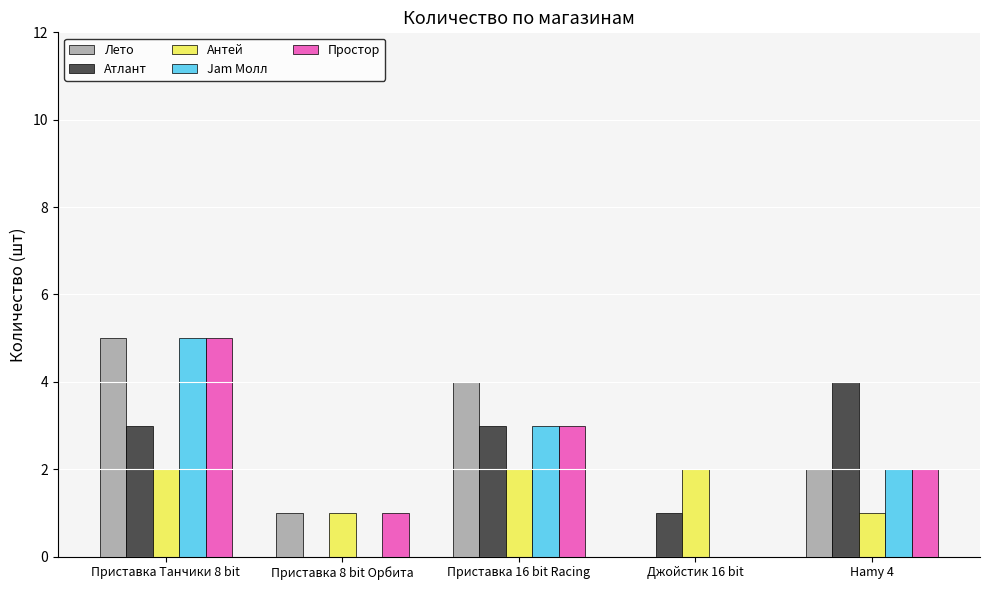

How many Лето values are between 1 and 4?

3